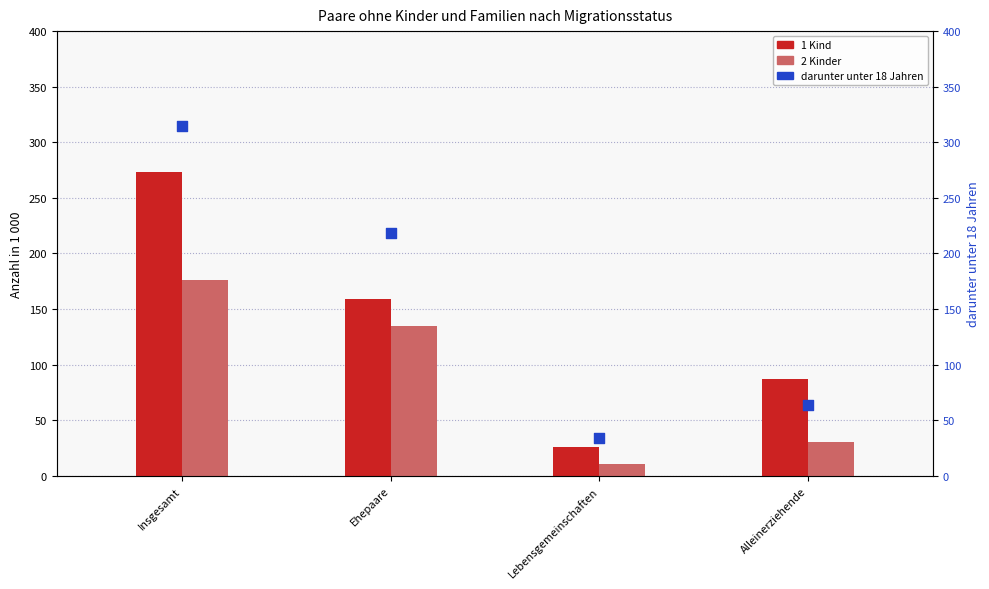

At how many categories does at least one series exceed 288?

1